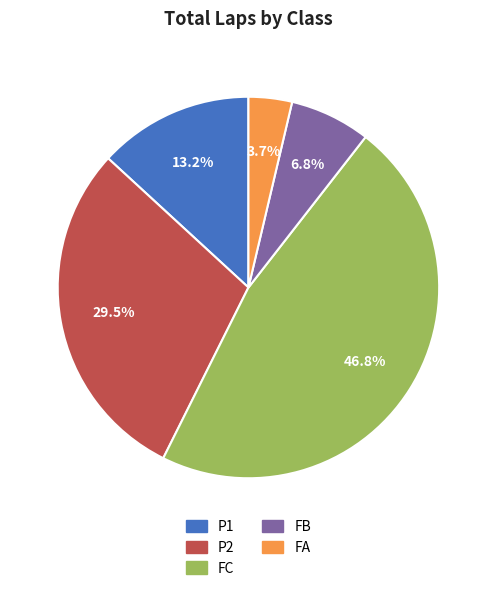

Is there a majority slice in this chart?

No